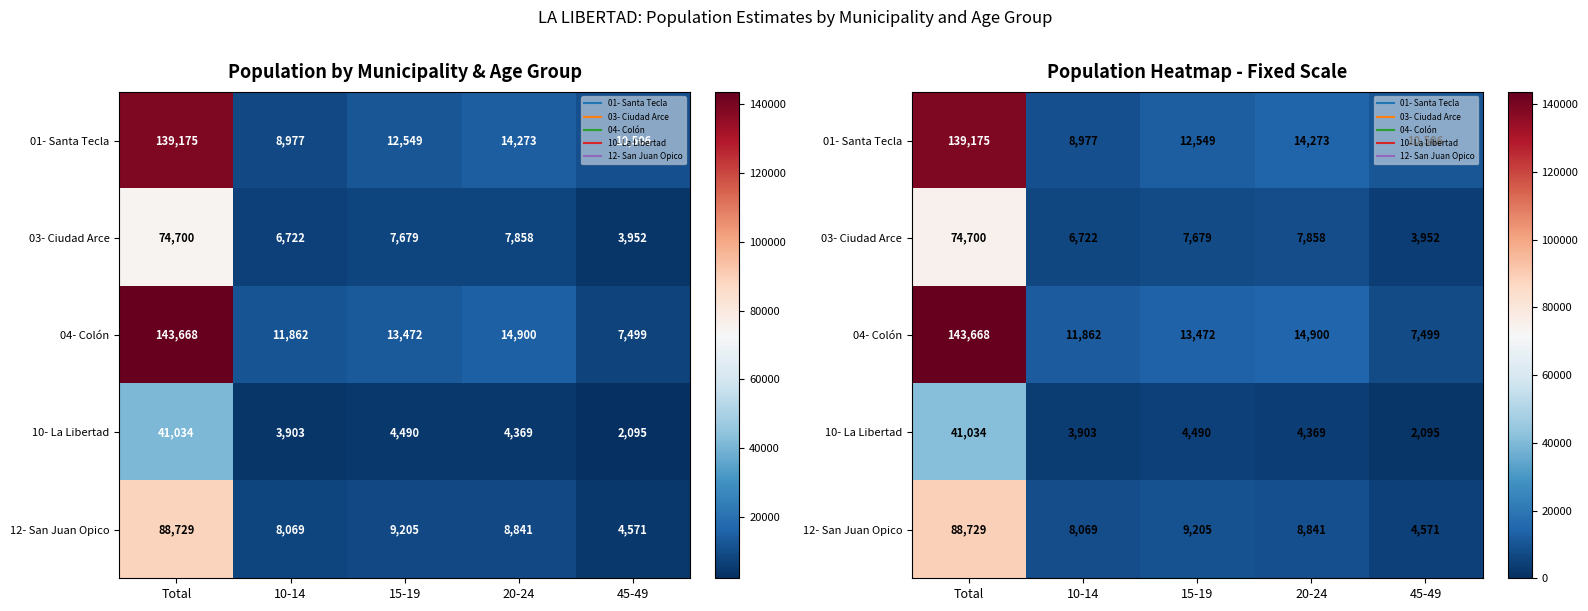

True or false: 12- San Juan Opico has a value of 4136 at 20-24.

False